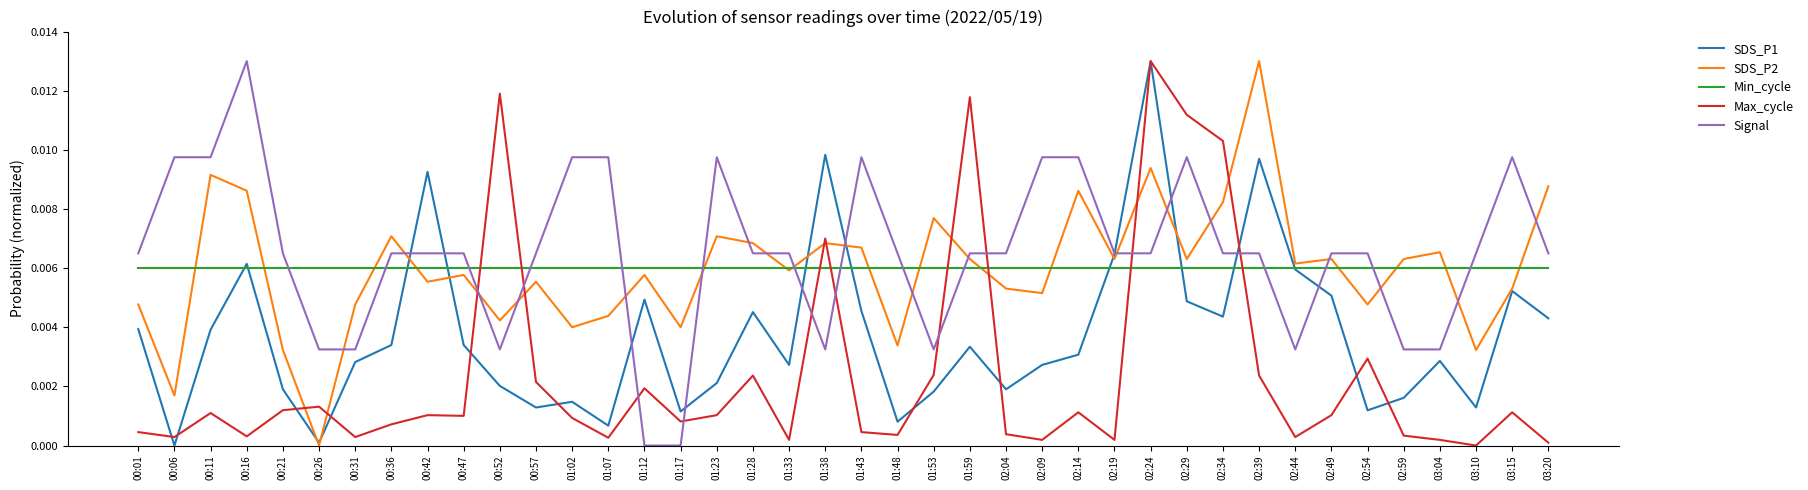

At which label does SDS_P2 reach its minimum?

00:26